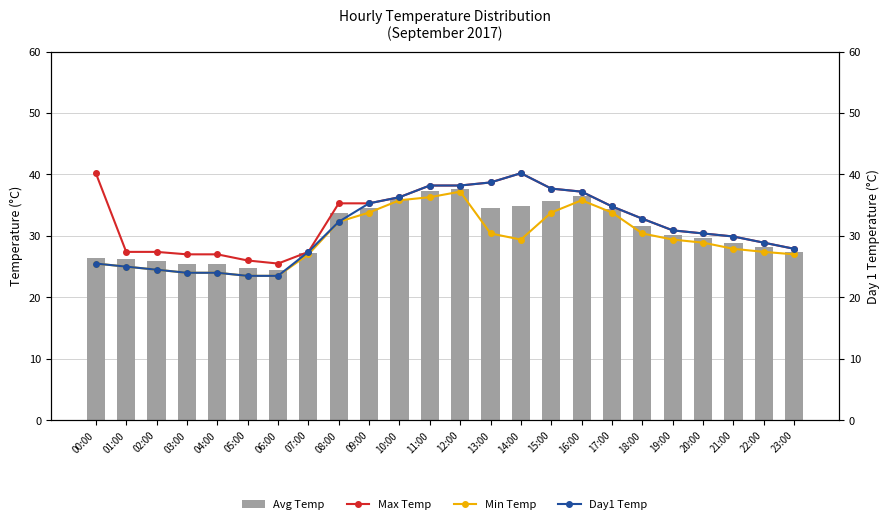

Where does the Min Temp series first go above 29?

08:00